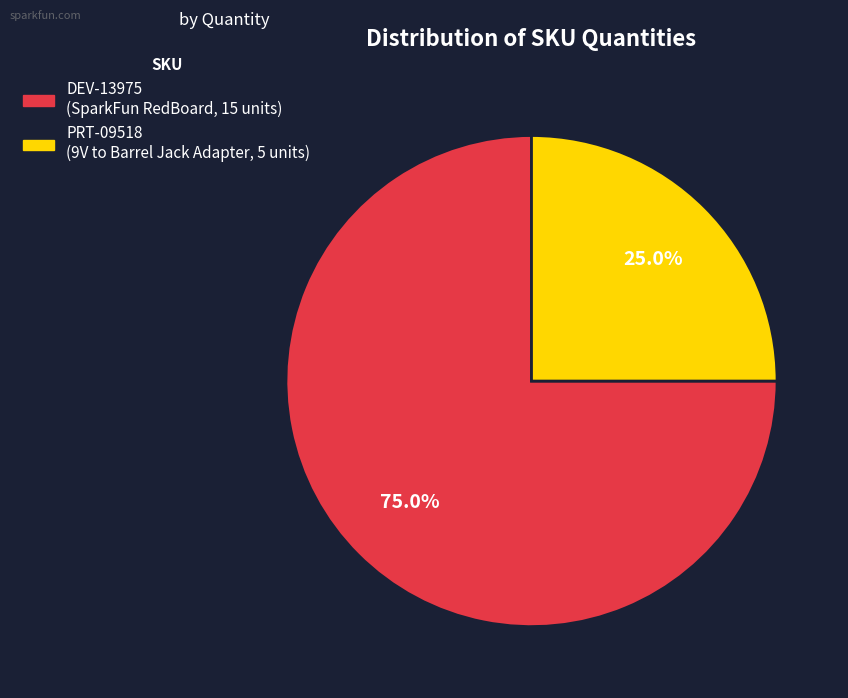

How many slices are in this pie chart?

2